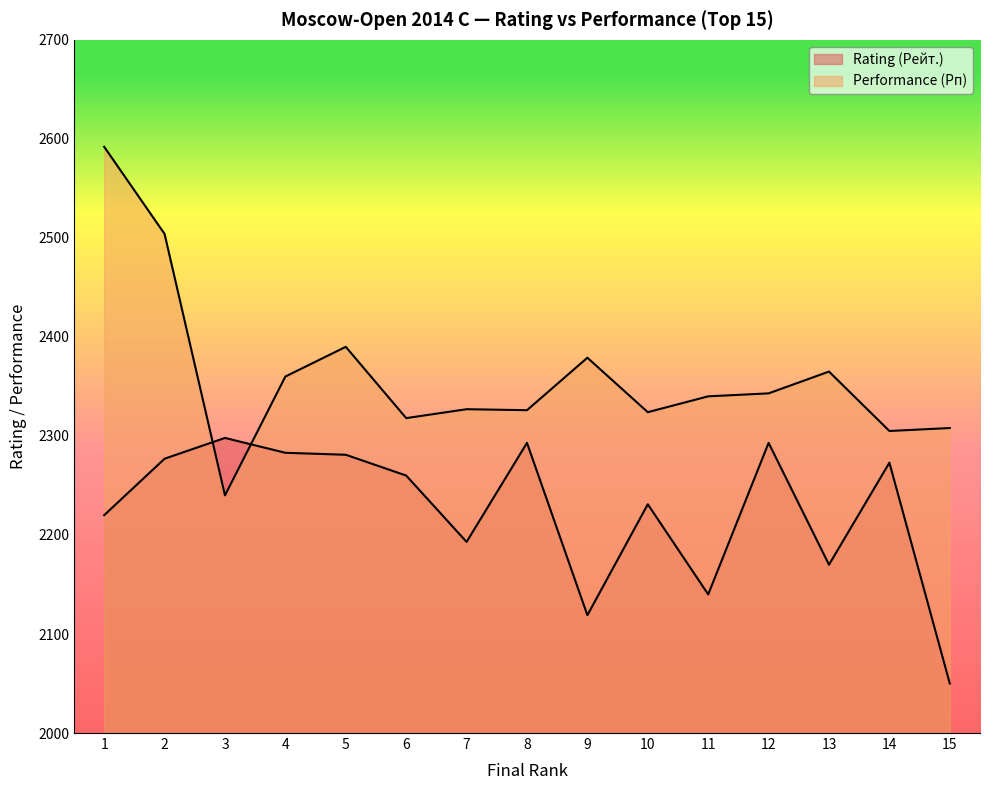

What is the sum of all Performance (Рп) values?

35421